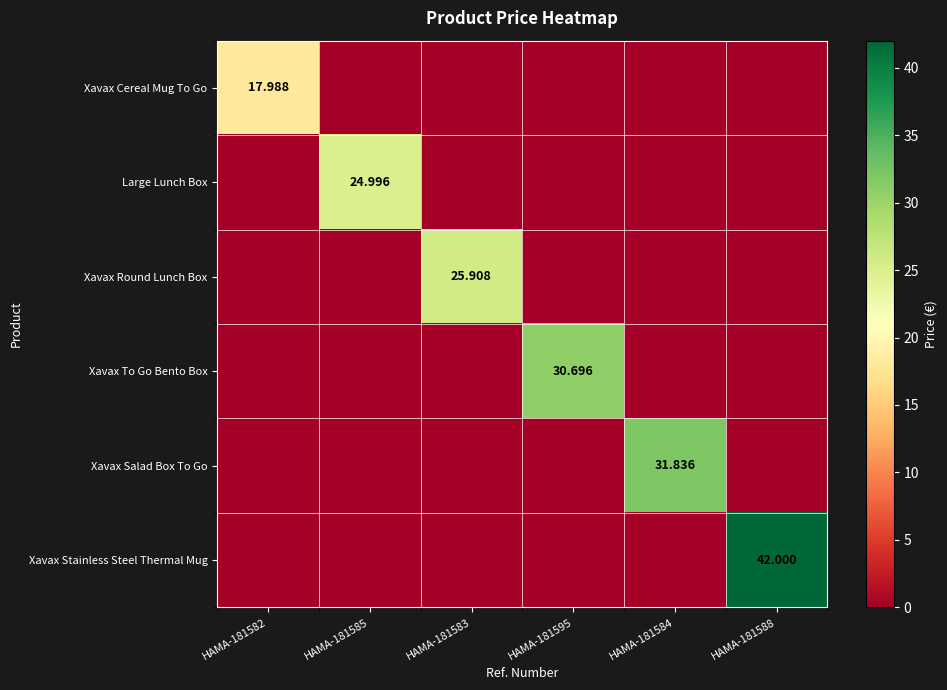

What is the greatest value displayed?

42.0